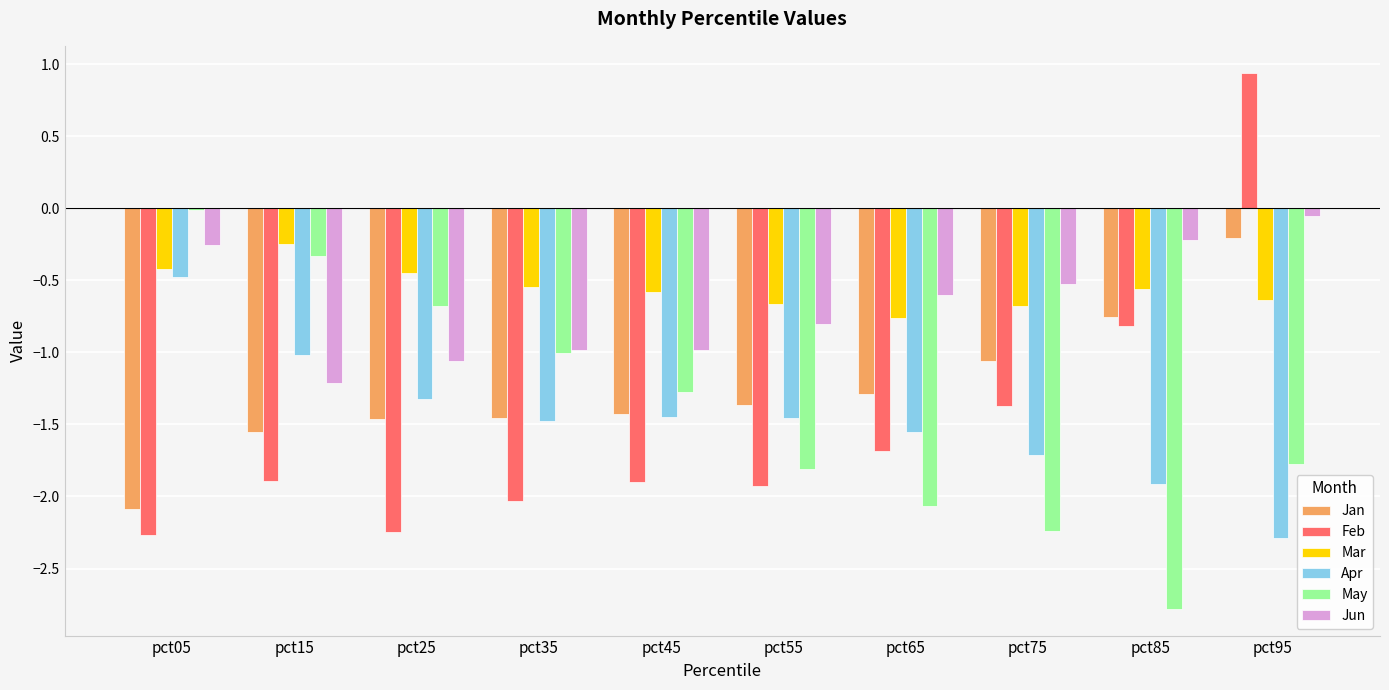

How many bars are there in each group?

6